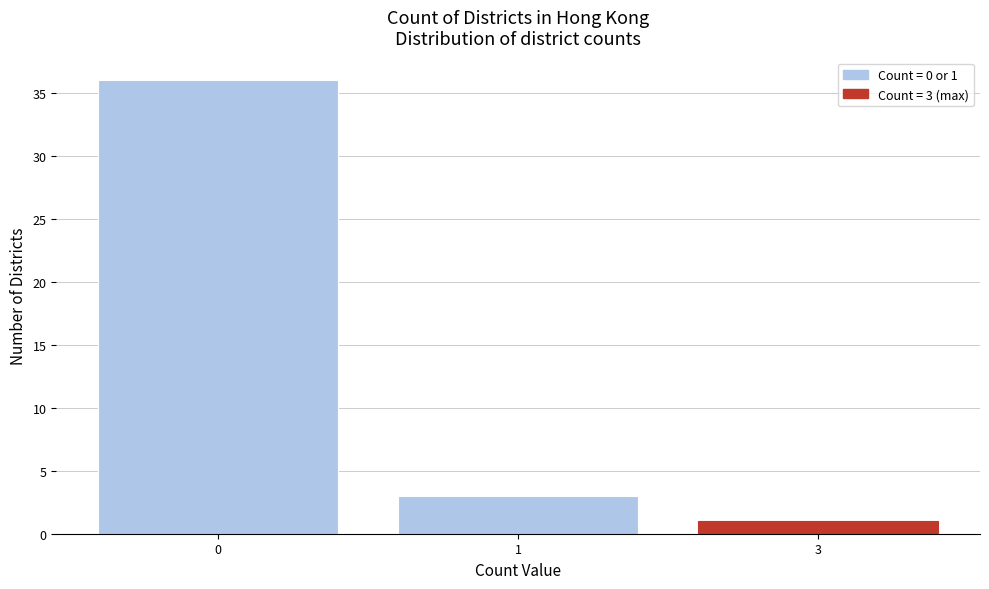

Reading left to right, extract all data points from this chart.

36	3	1